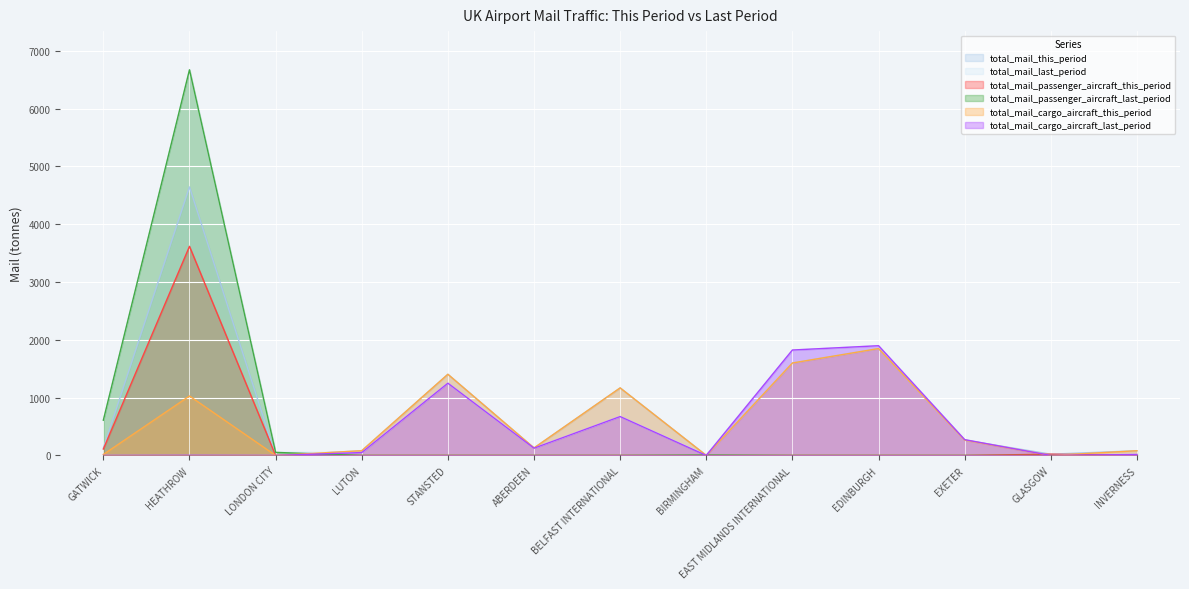

What is the average value of the total_mail_last_period series?

1035.0